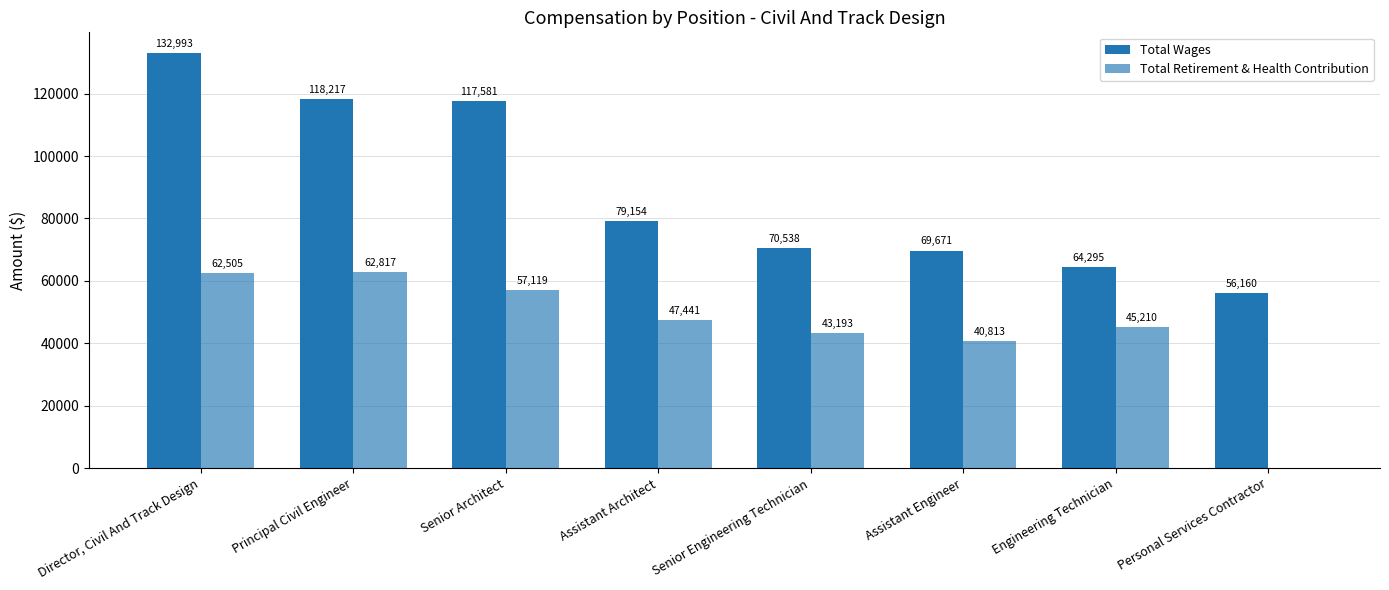

Are the bars grouped side by side (vs. stacked)?

Yes